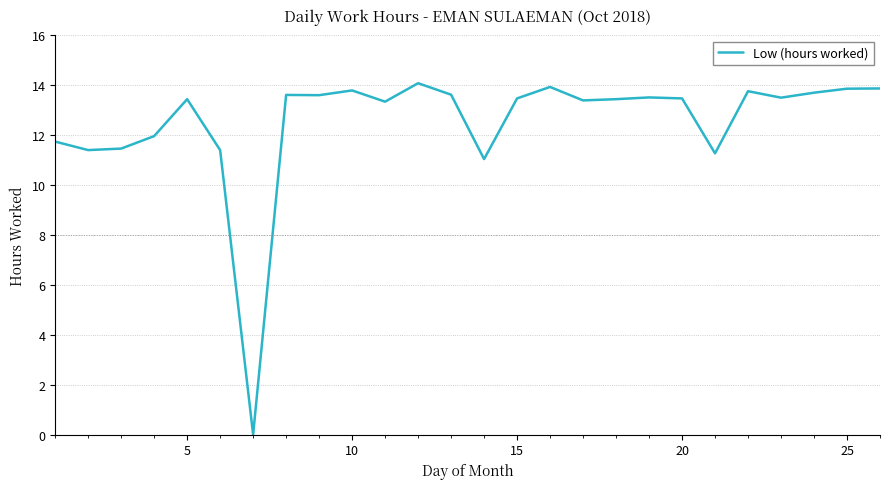

What is the difference between the maximum and minimum values?

14.1